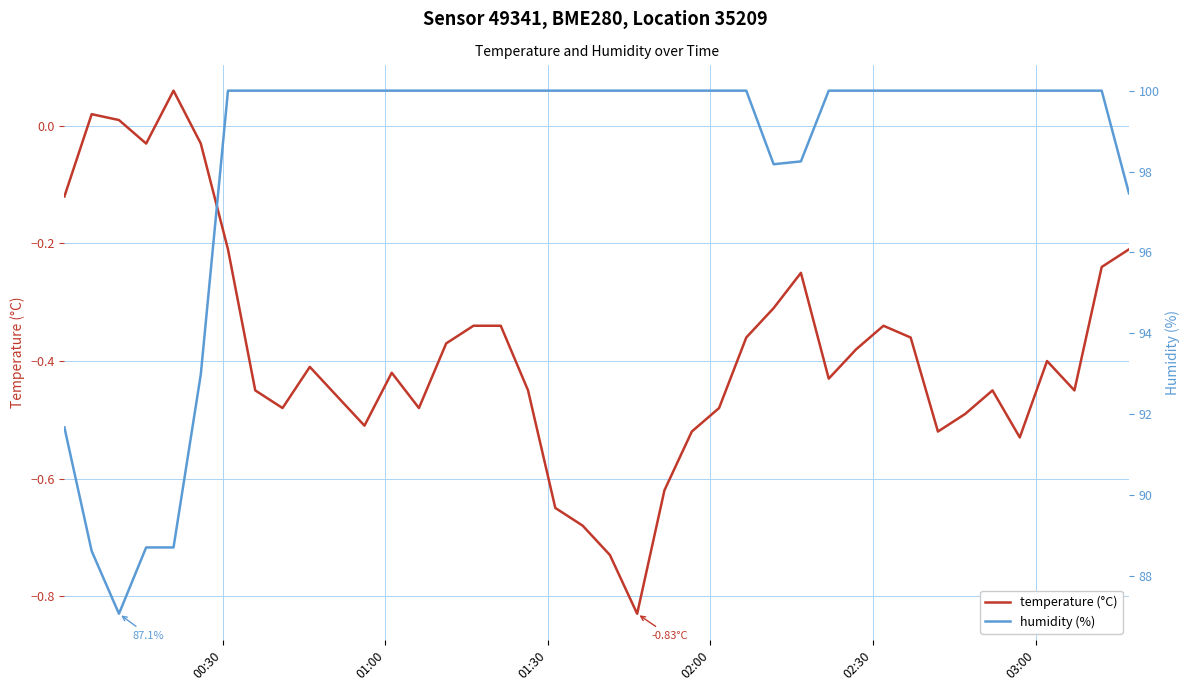

What is the minimum value for humidity (%)?

87.1